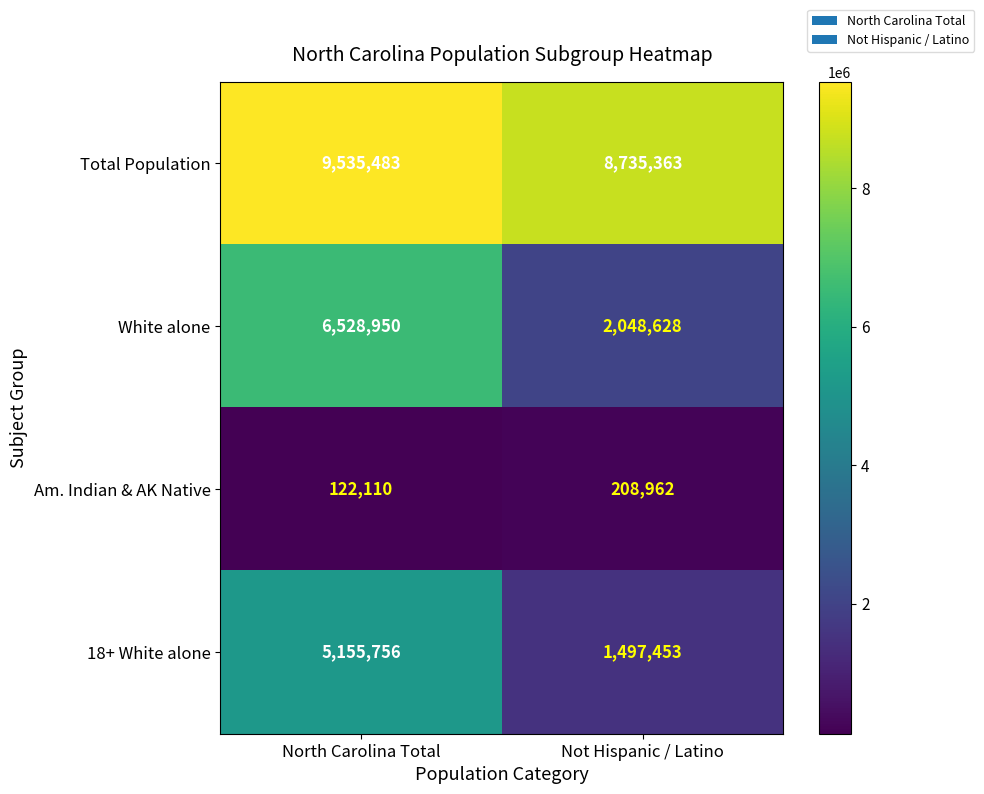

What is the difference between the highest and lowest values at North Carolina Total?

9413373